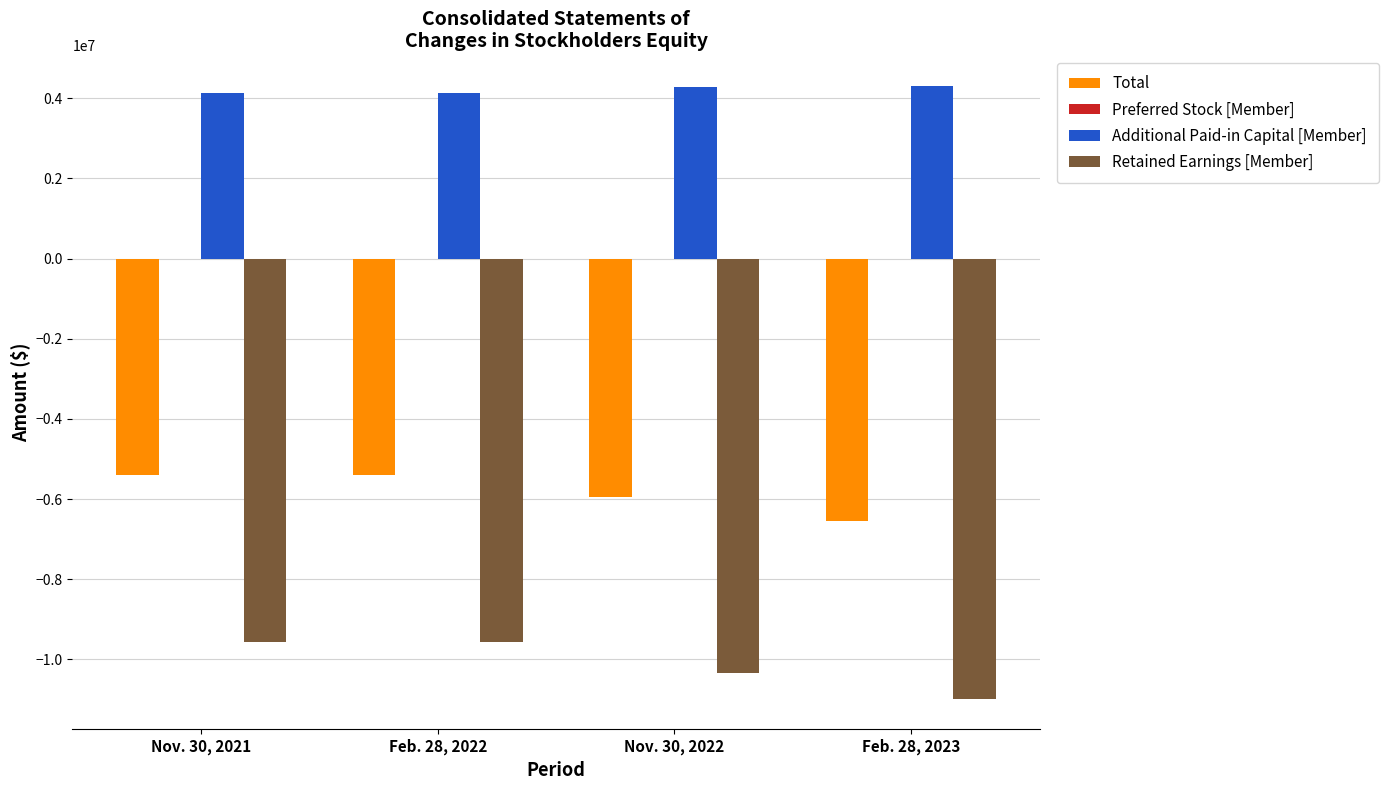

The value of Retained Earnings [Member] at Feb. 28, 2023 is -14834965. True or false?

False